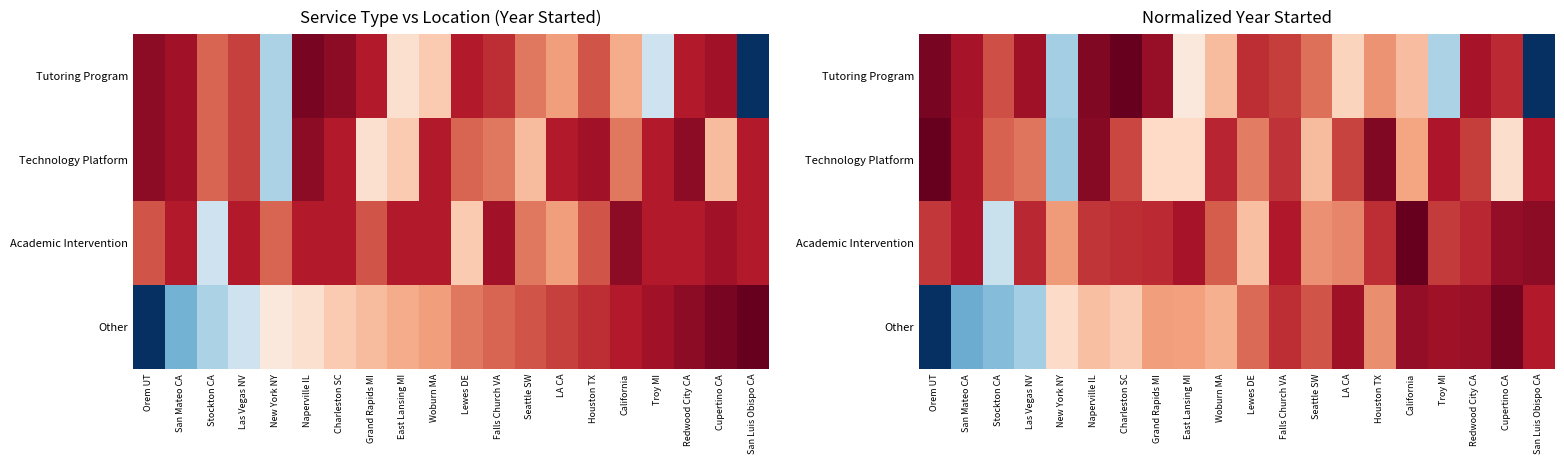

Which category has the highest value across all series?

Charleston SC